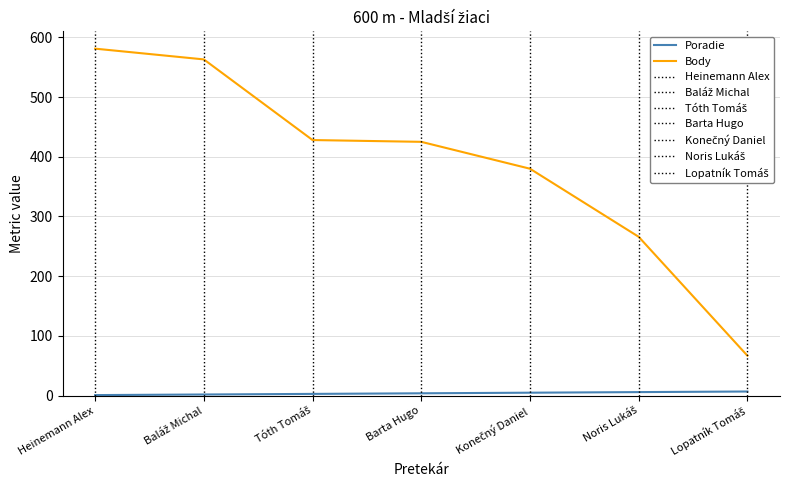

Does the chart display data point markers on the line(s)?

No